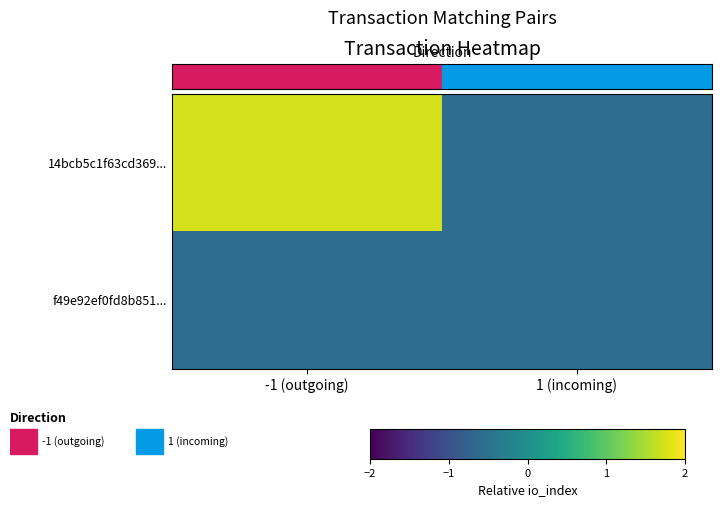

What is the smallest value displayed?

-0.6